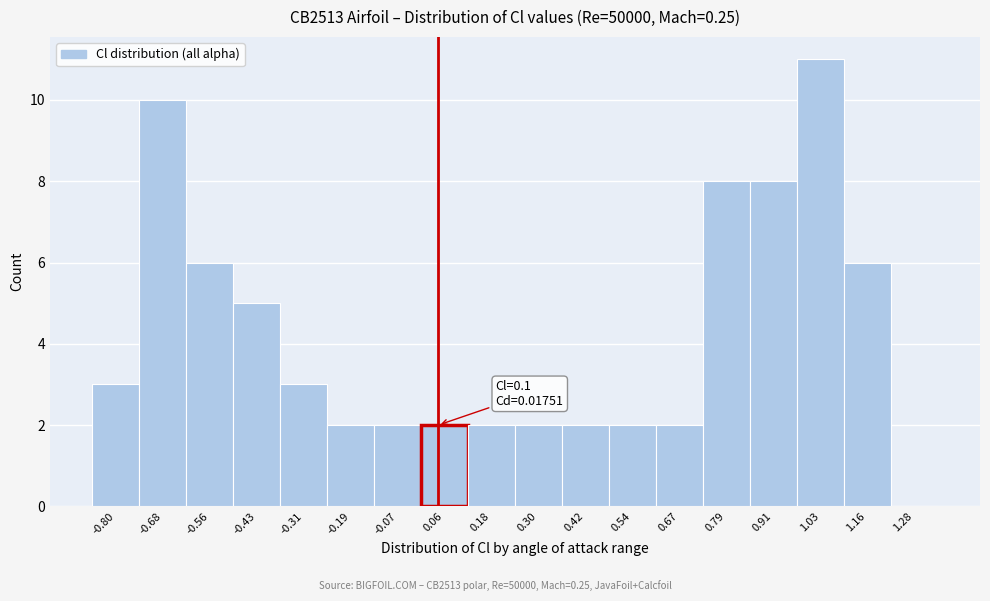

Reading left to right, what are all the values shown in this chart?

-0.80=3	-0.68=10	-0.56=6	-0.43=5	-0.31=3	-0.19=2	-0.07=2	0.06=2	0.18=2	0.30=2	0.42=2	0.54=2	0.67=2	0.79=8	0.91=8	1.03=11	1.16=6	1.28=0